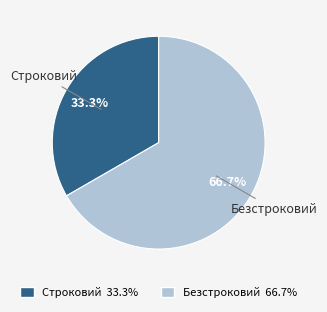

True or false: Безстроковий accounts for 67% of the total.

True